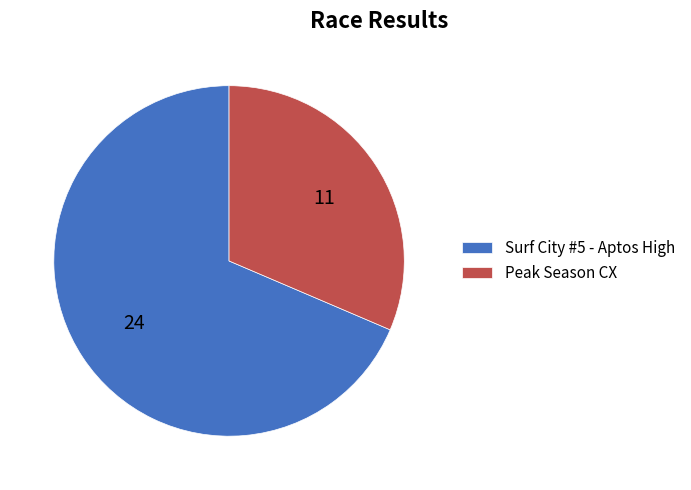

Is the sum of Peak Season CX and Surf City #5 - Aptos High greater than half?

Yes